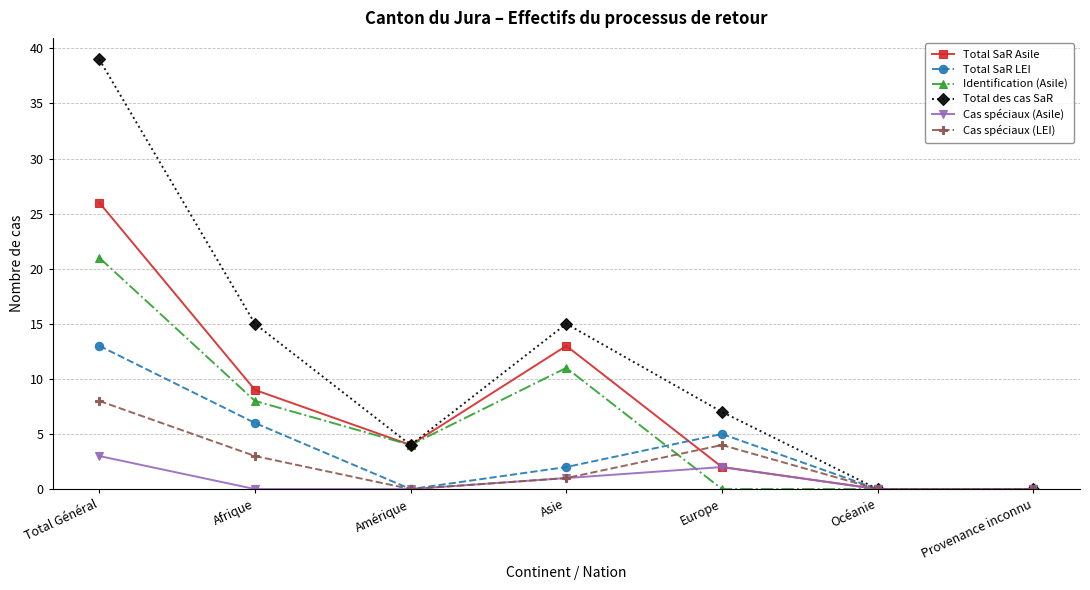

At which category does the chart reach its peak across all series?

Total Général